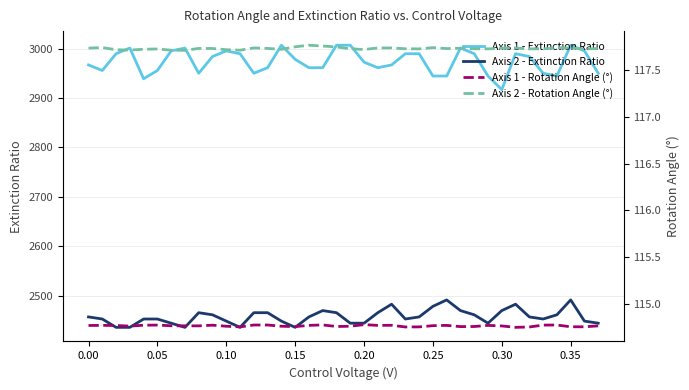

Rank the series by their maximum value, from lowest to highest.

Axis 1 - Rotation Angle (°), Axis 2 - Rotation Angle (°), Axis 2 - Extinction Ratio, Axis 1 - Extinction Ratio